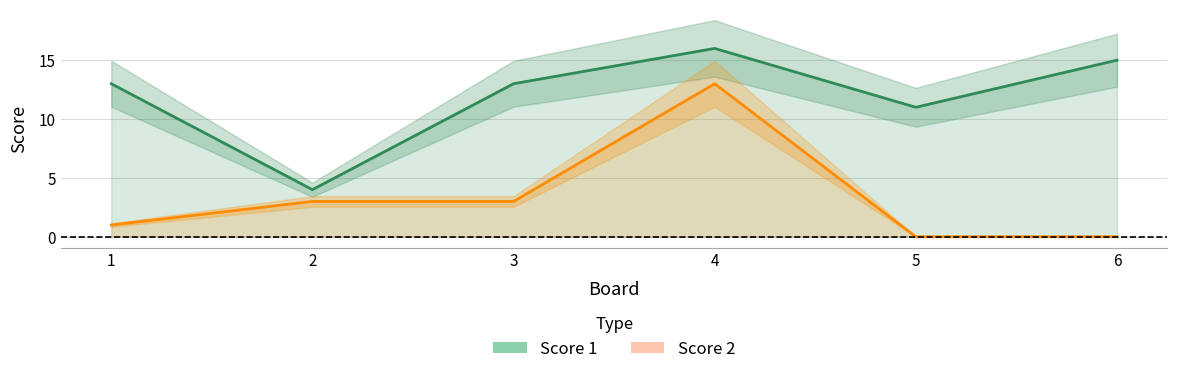

At which category is the sum across all series the highest?

4